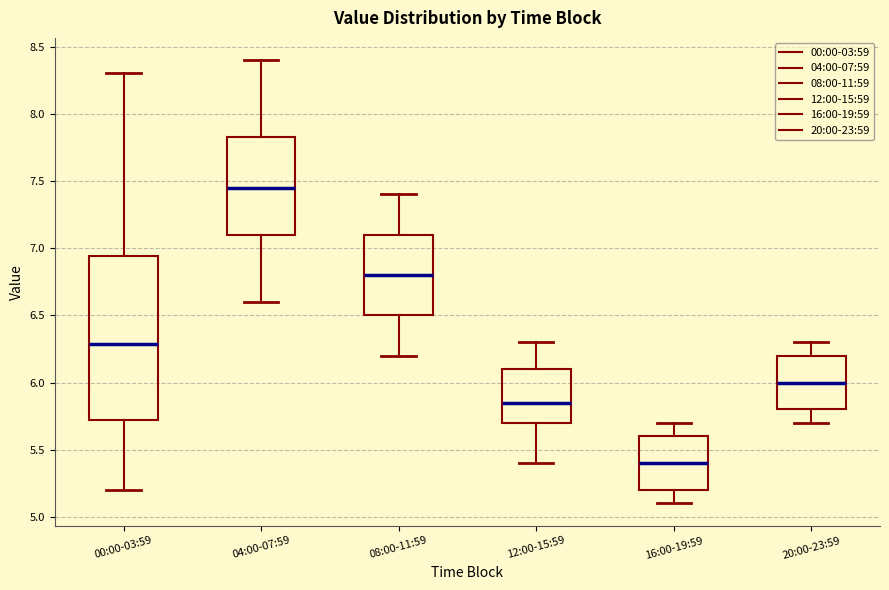

Where is the lower edge of the box for 08:00-11:59 on the y-axis? The values are not printed on the chart, so give them approximately, as read against the axis.

6.50